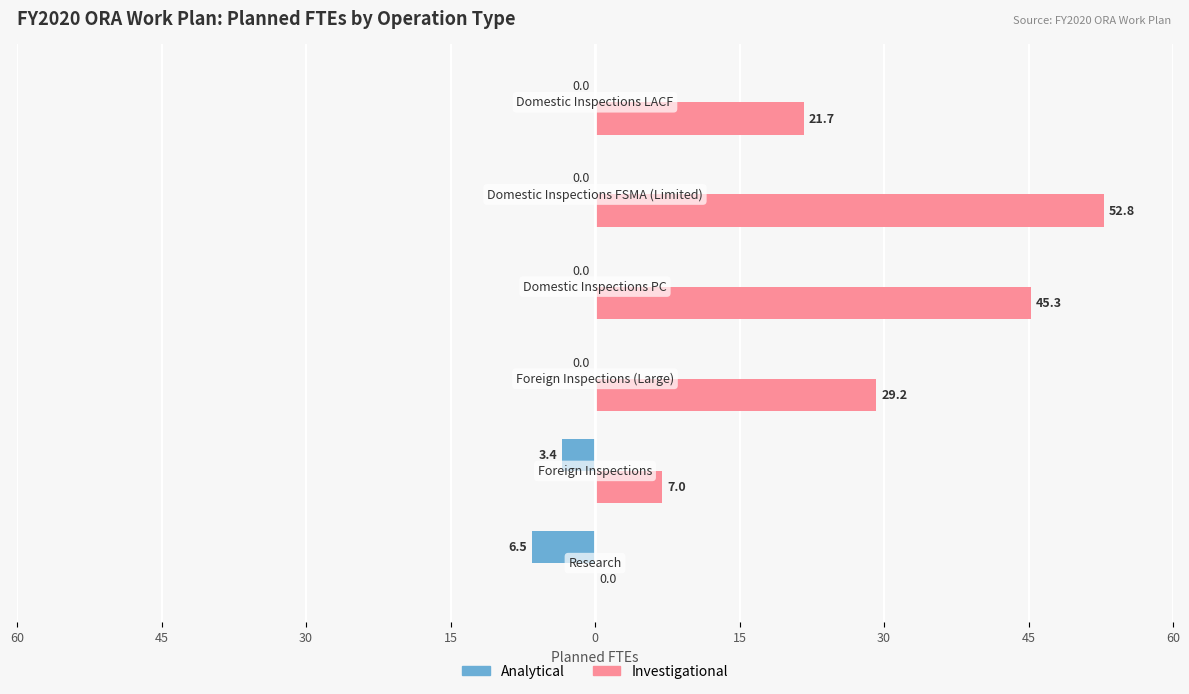

List the series in order of their overall mean, highest first.

Investigational, Analytical